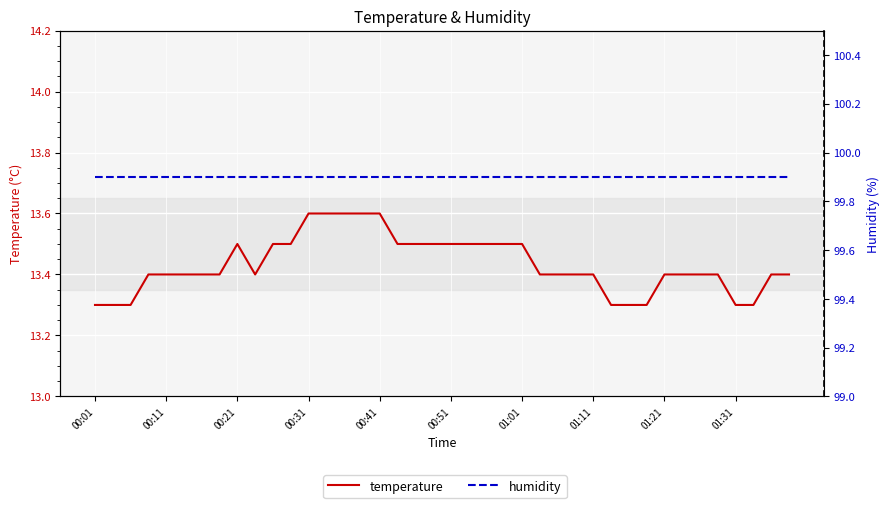

Which series has the largest total across all categories?

humidity